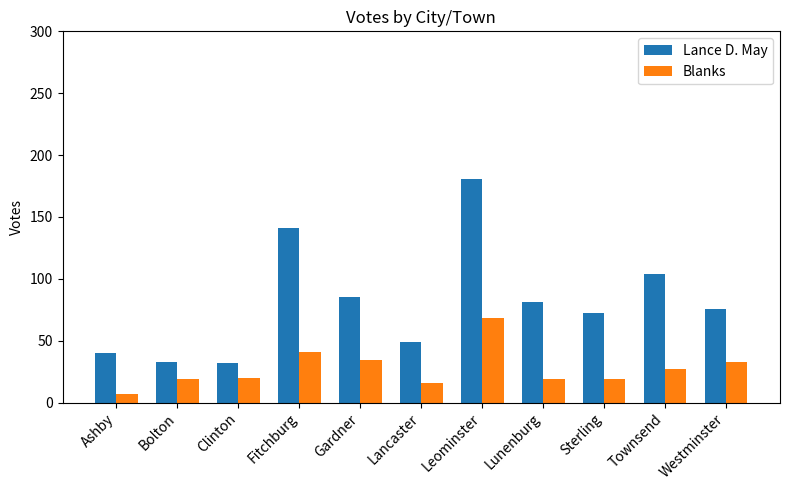

At Sterling, list the series in order from smallest to largest.

Blanks, Lance D. May